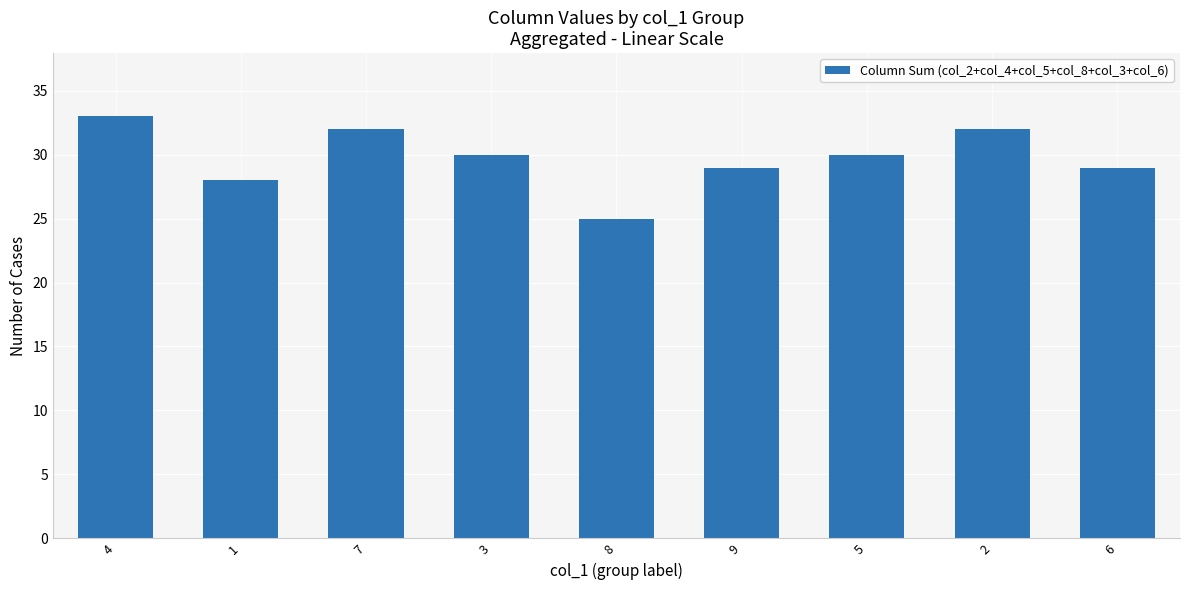

Reading left to right, list all the values displayed in this chart.

33	28	32	30	25	29	30	32	29